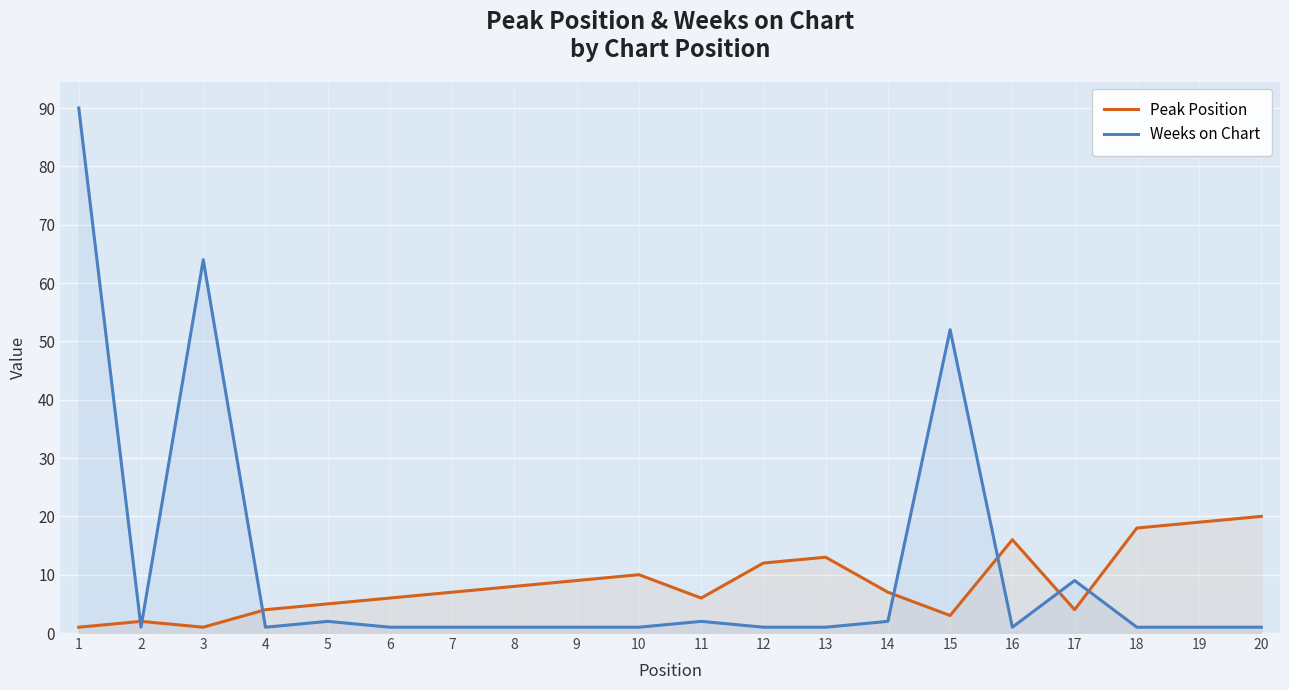

The Peak Position series shows 25 at 16. True or false?

False